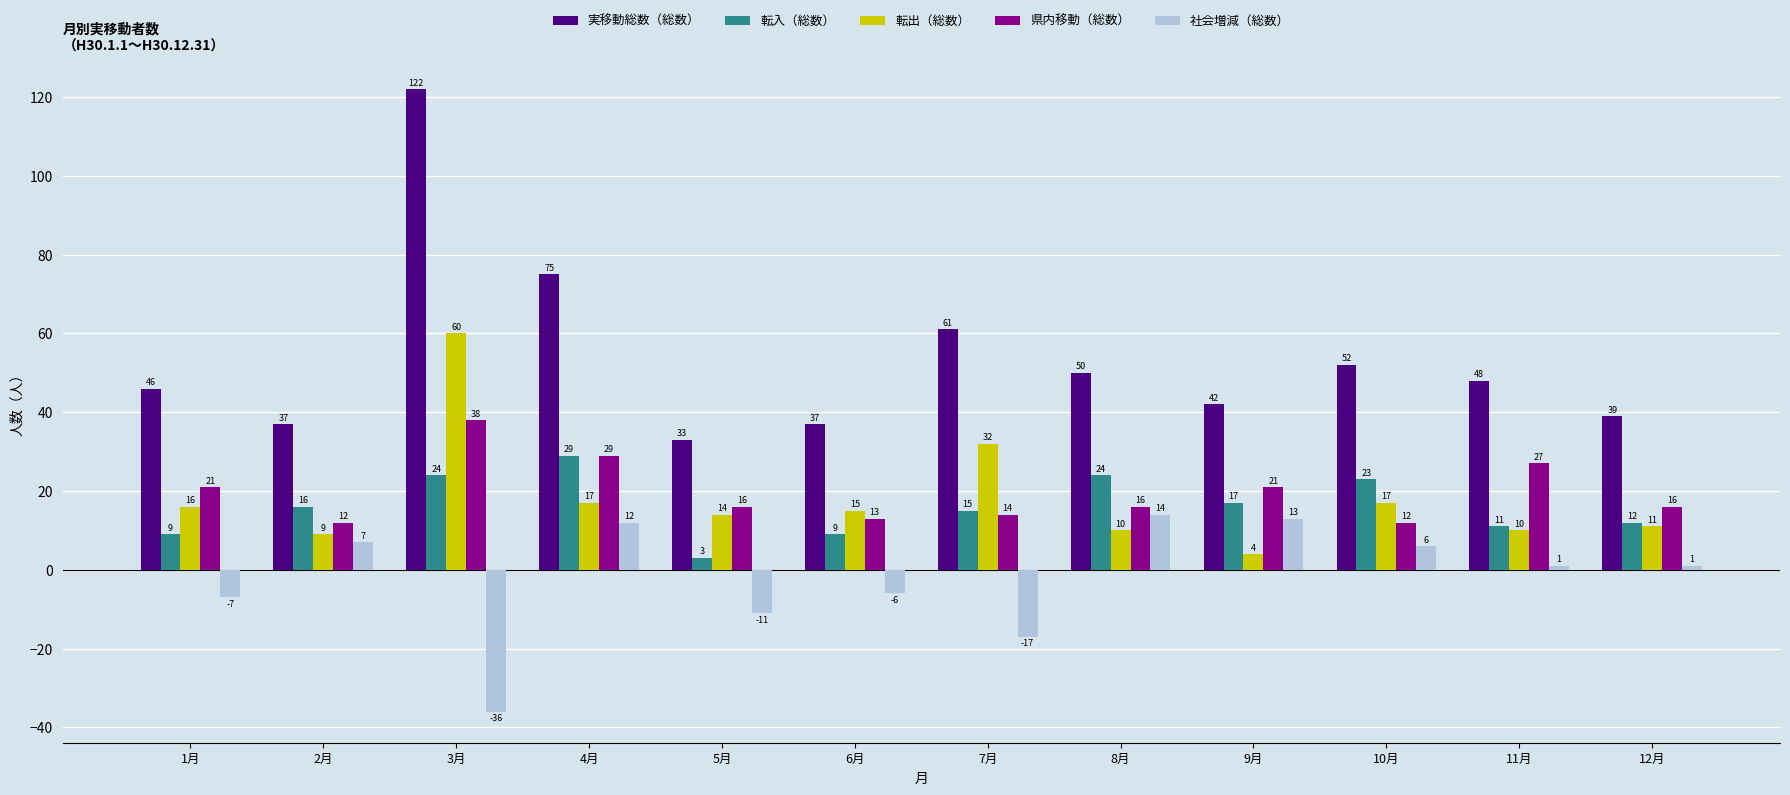

What is the value of the 転出（総数） bar at the 5th from the left?

14